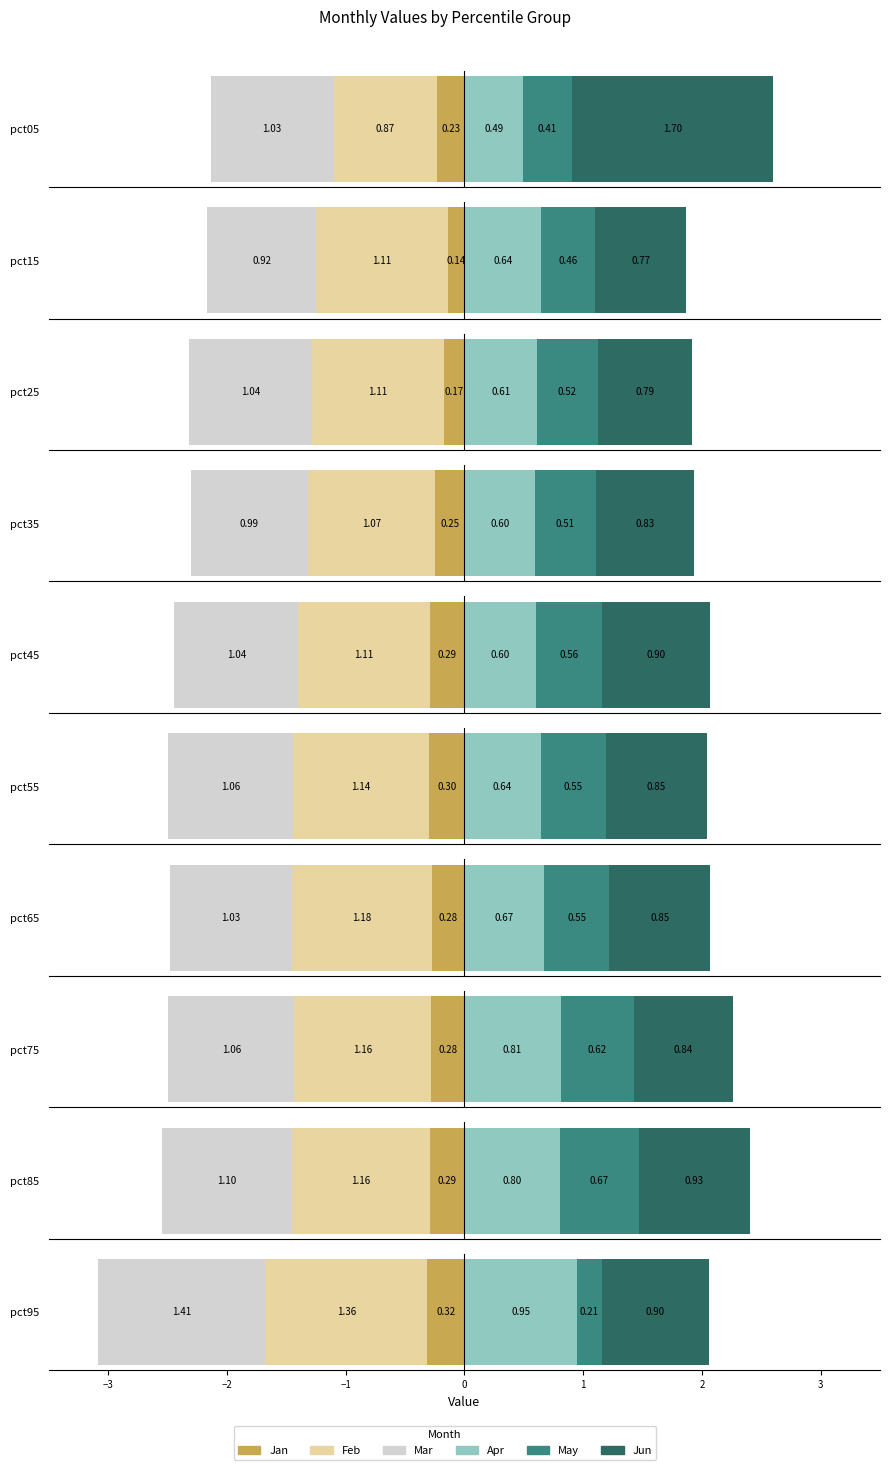

What is the sum of all Mar values?

10.7